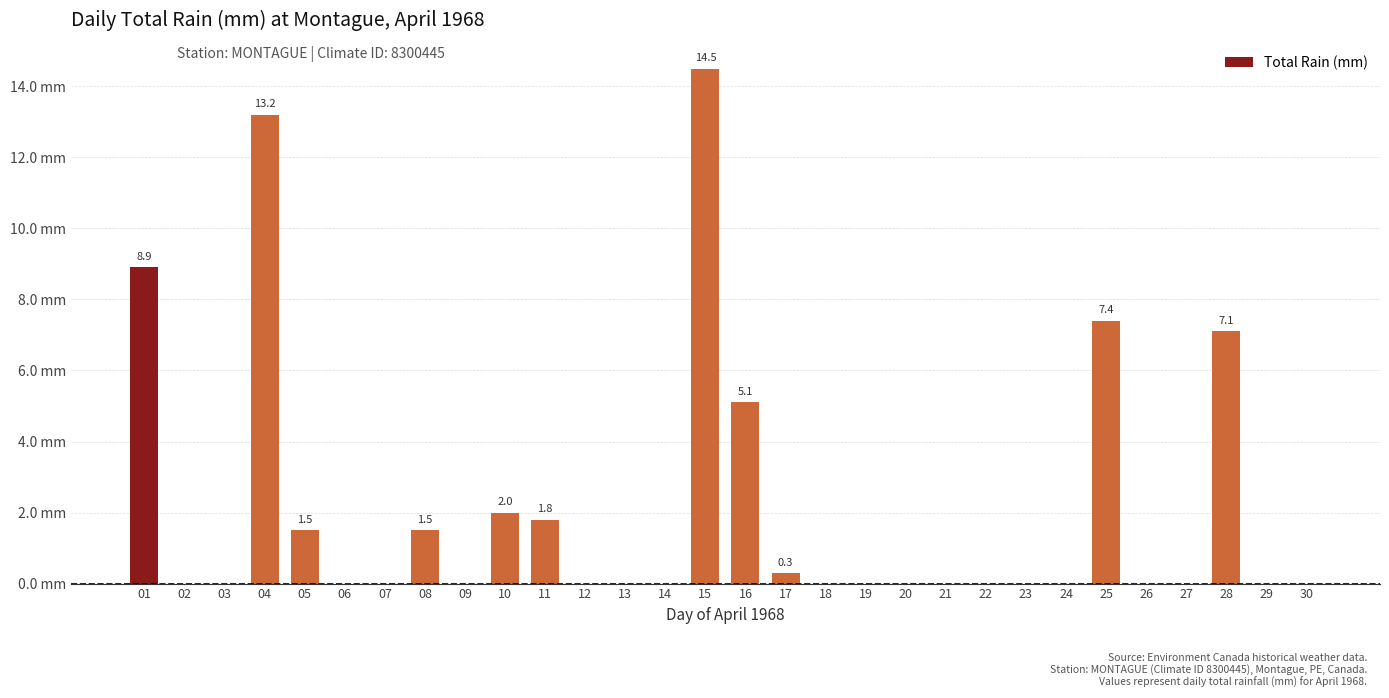

Is it true that the value at 01 is 8.9?

True